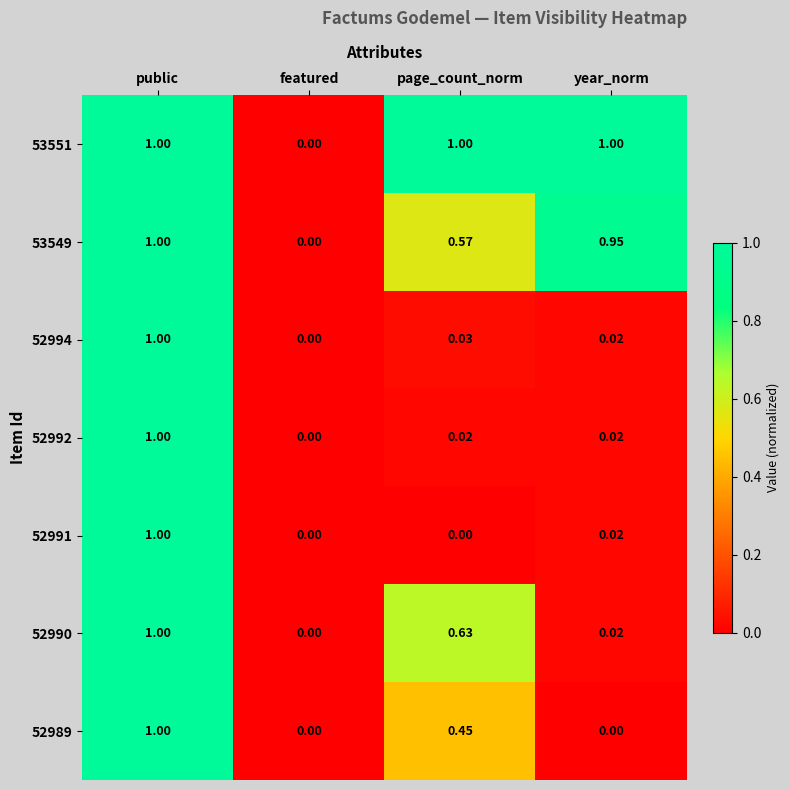

At which category is the sum across all series the highest?

public